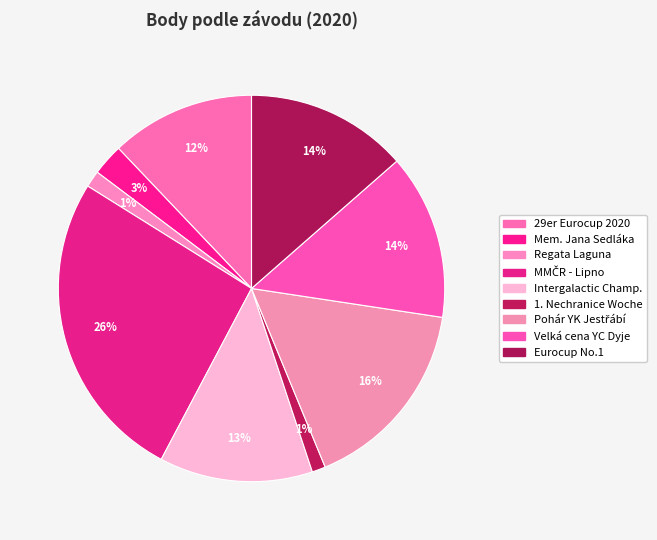

Count the number of slices in the pie.

9